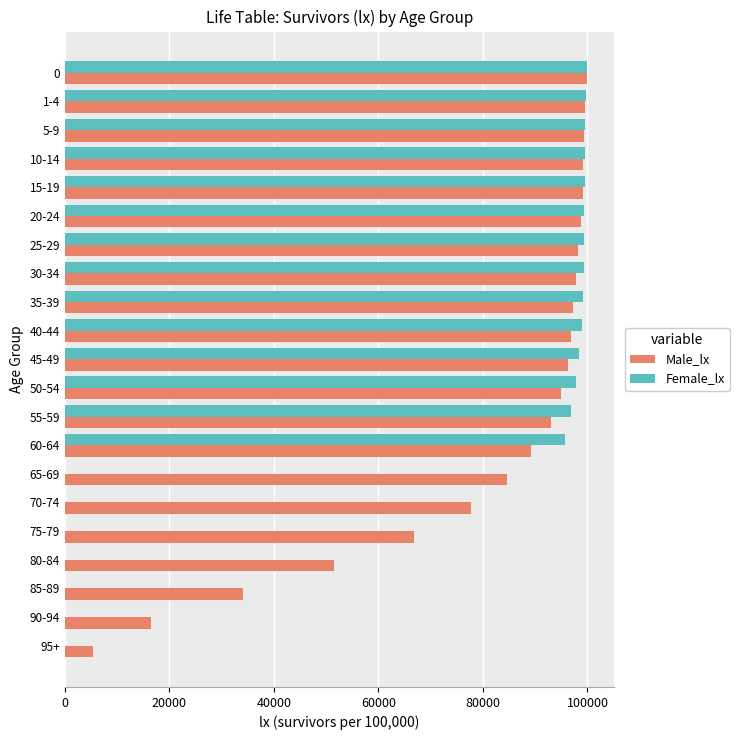

How many categories are shown in the chart?

21